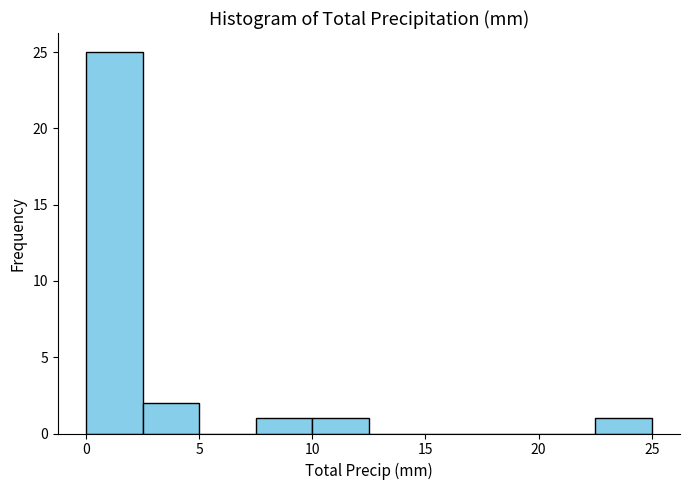

How tall is the bar that spans 2.5 to 5.0 on the x-axis? The values are not printed on the chart, so give them approximately, as read against the axis.

2